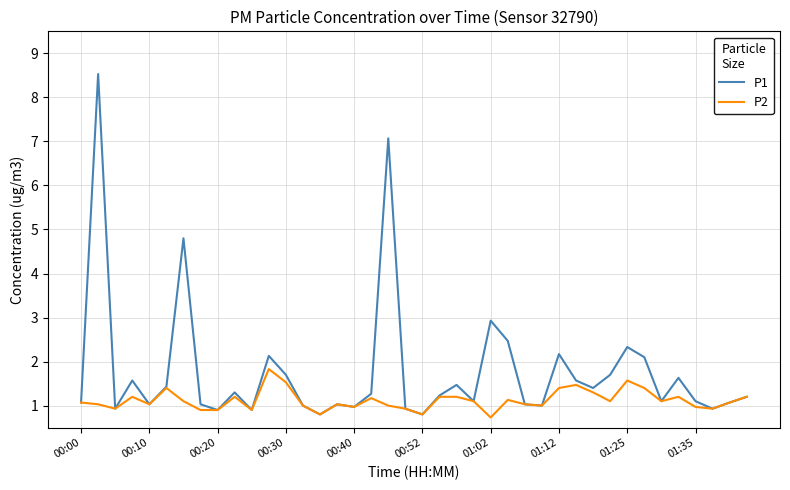

What is the minimum value shown in the chart?

0.7